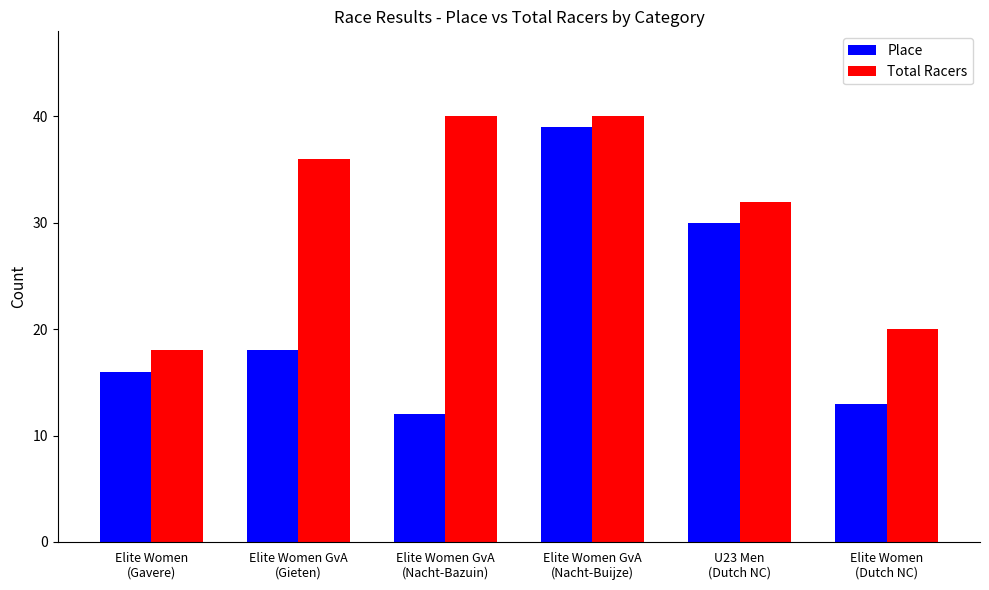

Where is Place nearest to the value 25?

U23 Men
(Dutch NC)